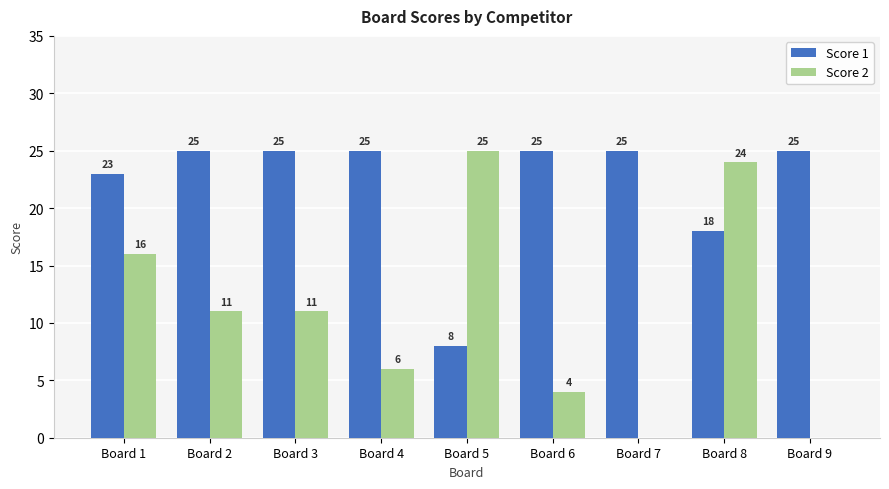

Which series has the largest range (max minus min)?

Score 2